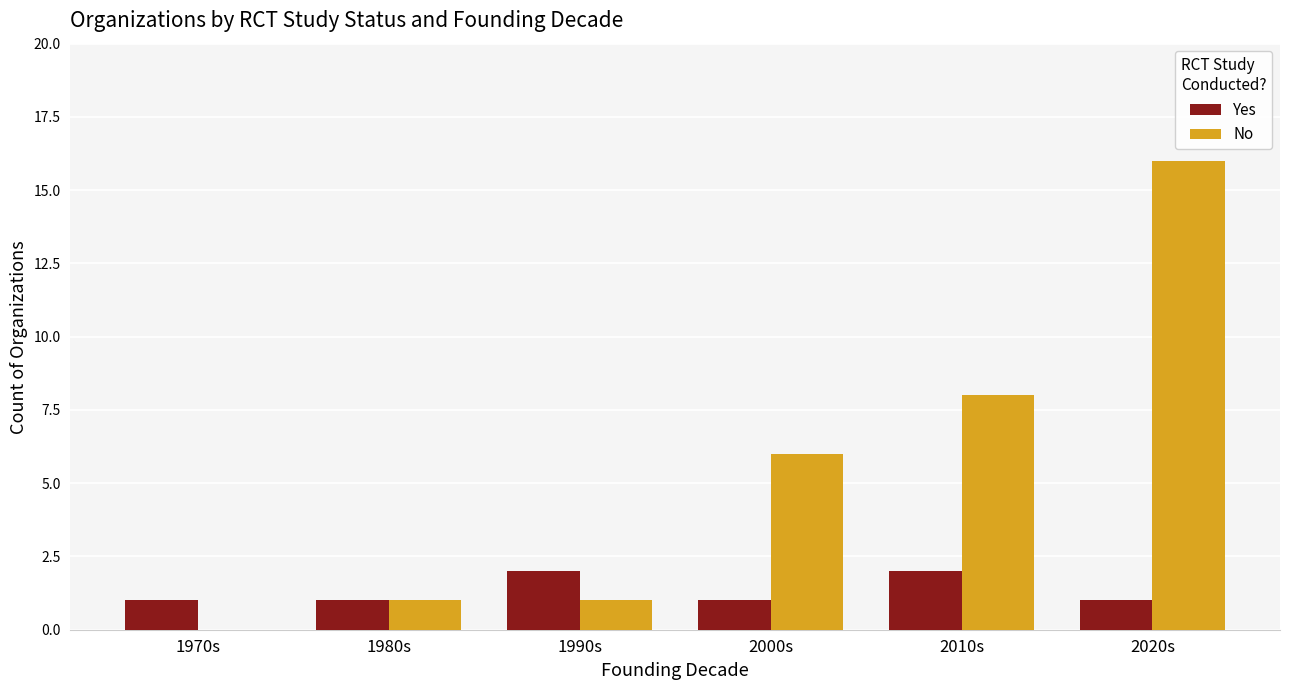

Does the chart contain stacked bars?

No